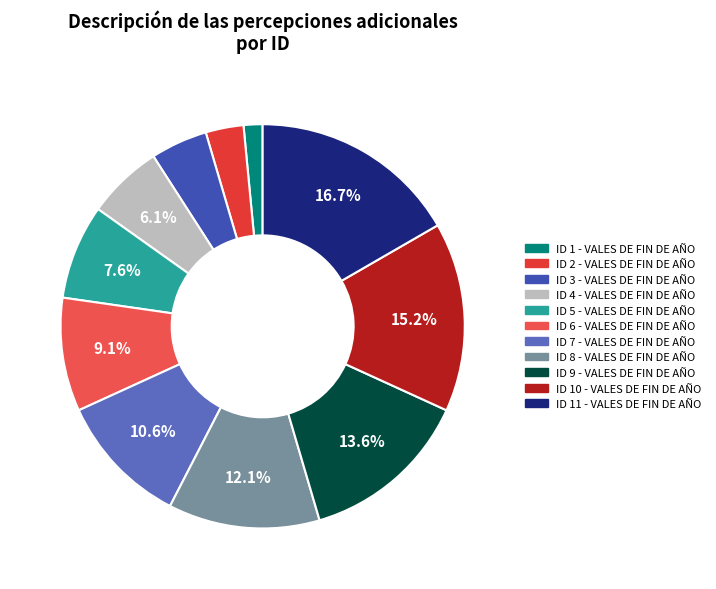

What is the smallest slice in the pie chart?

ID 1 - VALES DE FIN DE AÑO